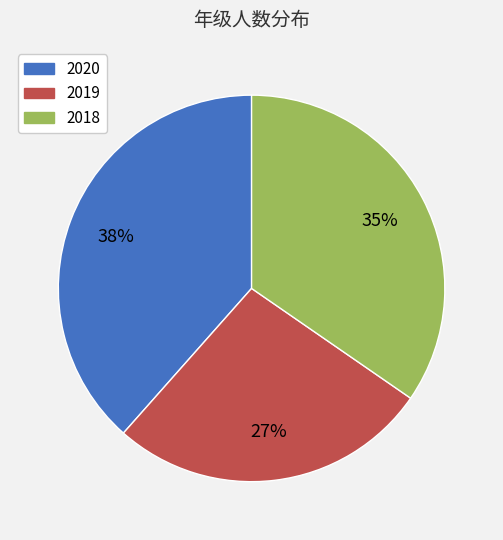

Is there any slice that represents more than half of the pie?

No